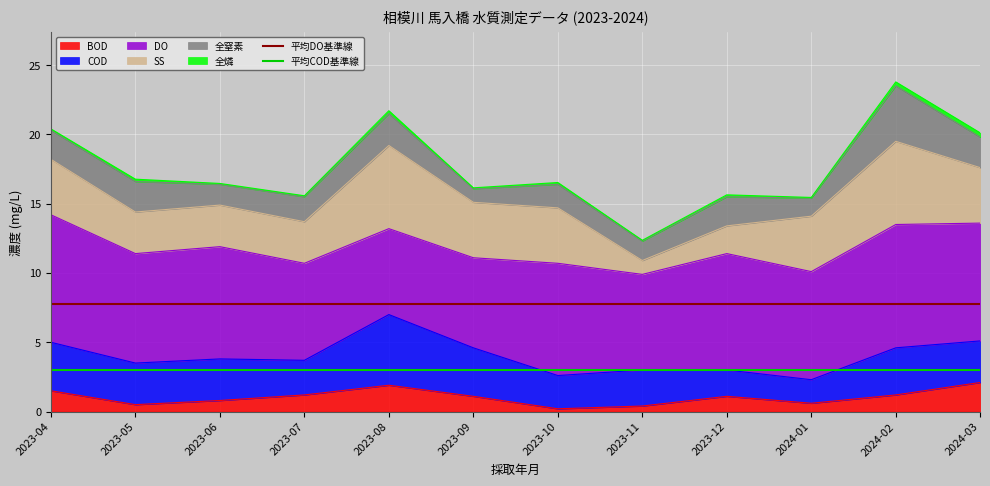

What is the approximate value of 平均COD基準線 at 2023-04?

3.0